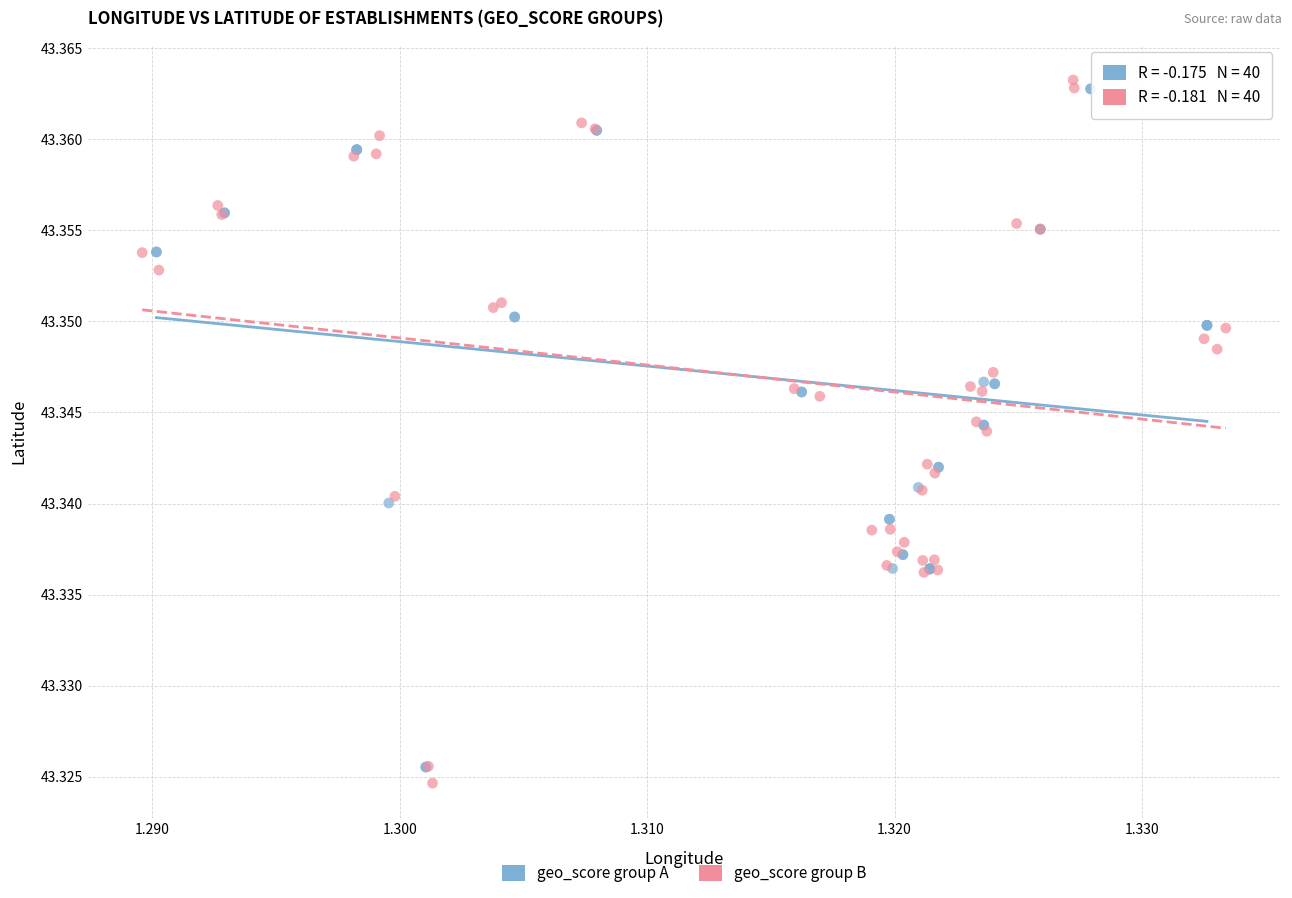

Which series has the widest spread of Y values?

geo_score group B